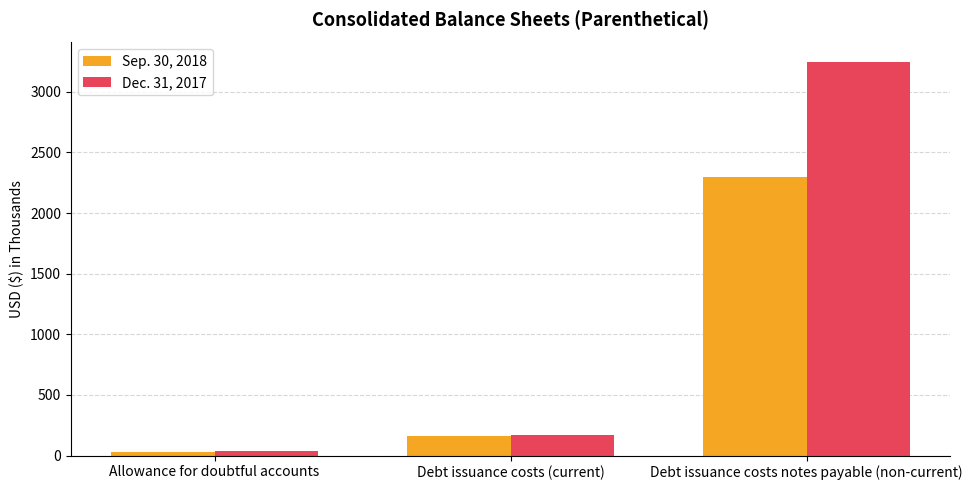

What is the difference between the Sep. 30, 2018 values at Allowance for doubtful accounts and Debt issuance costs (current)?

132